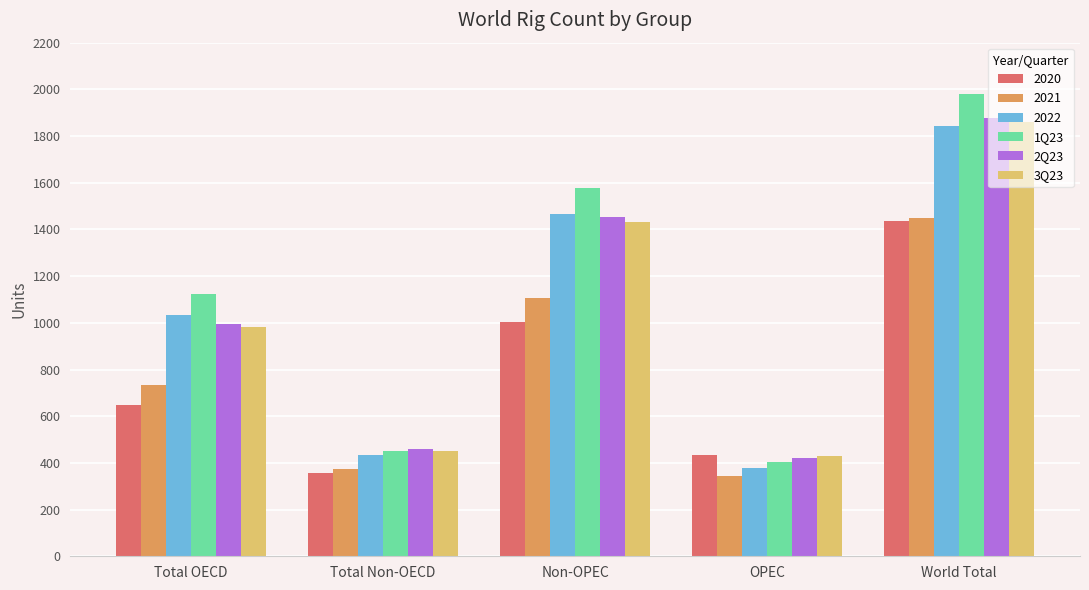

What is the sum of all 2Q23 values?

5207